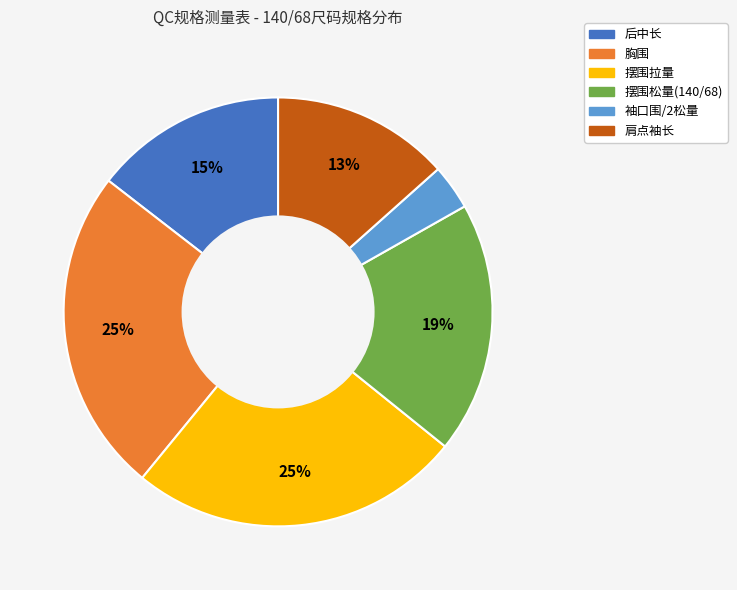

Which category has the smallest portion of the pie?

袖口围/2松量